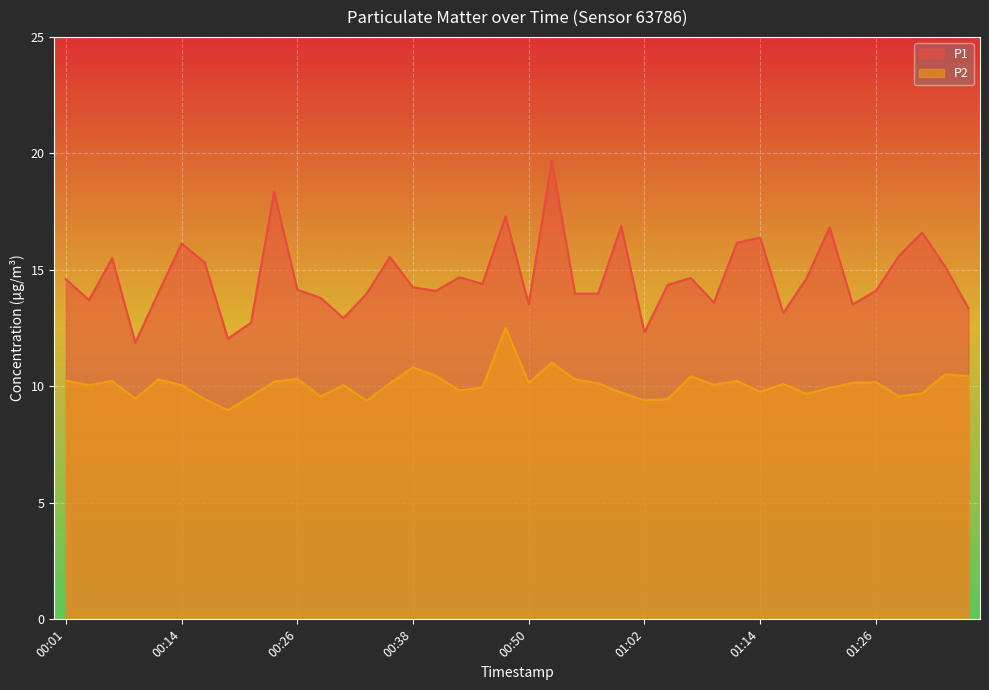

What is the difference between the maximum and minimum values in the P1 series?

7.8